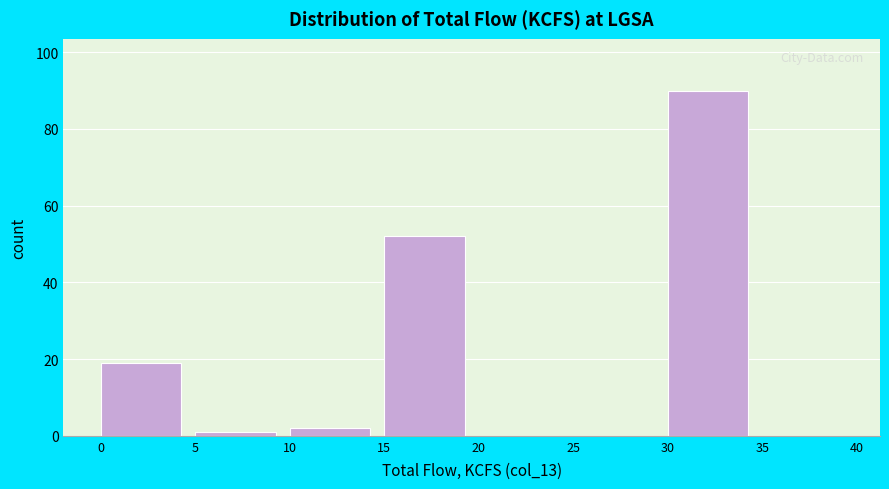

How tall is the bar that spans 0 to 5 on the x-axis? The values are not printed on the chart, so give them approximately, as read against the axis.

20